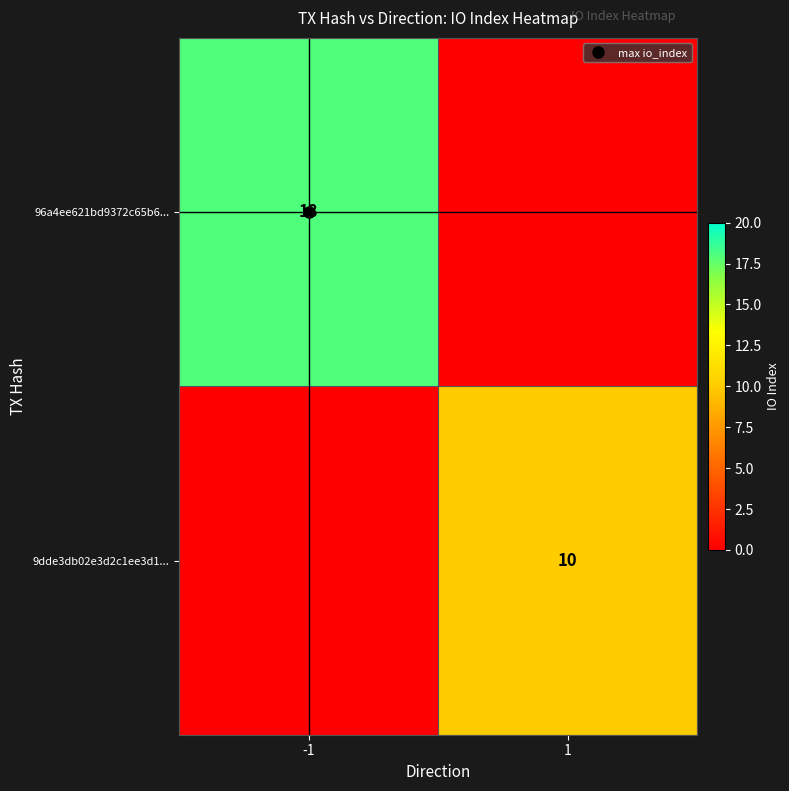

Rank the series at 1 from highest to lowest value.

9dde3db02e3d2c1ee3d1..., 96a4ee621bd9372c65b6...